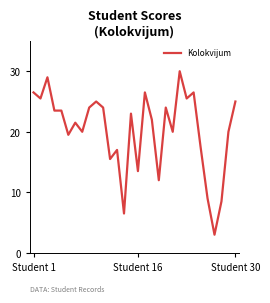

What is the smallest value displayed?

3.0